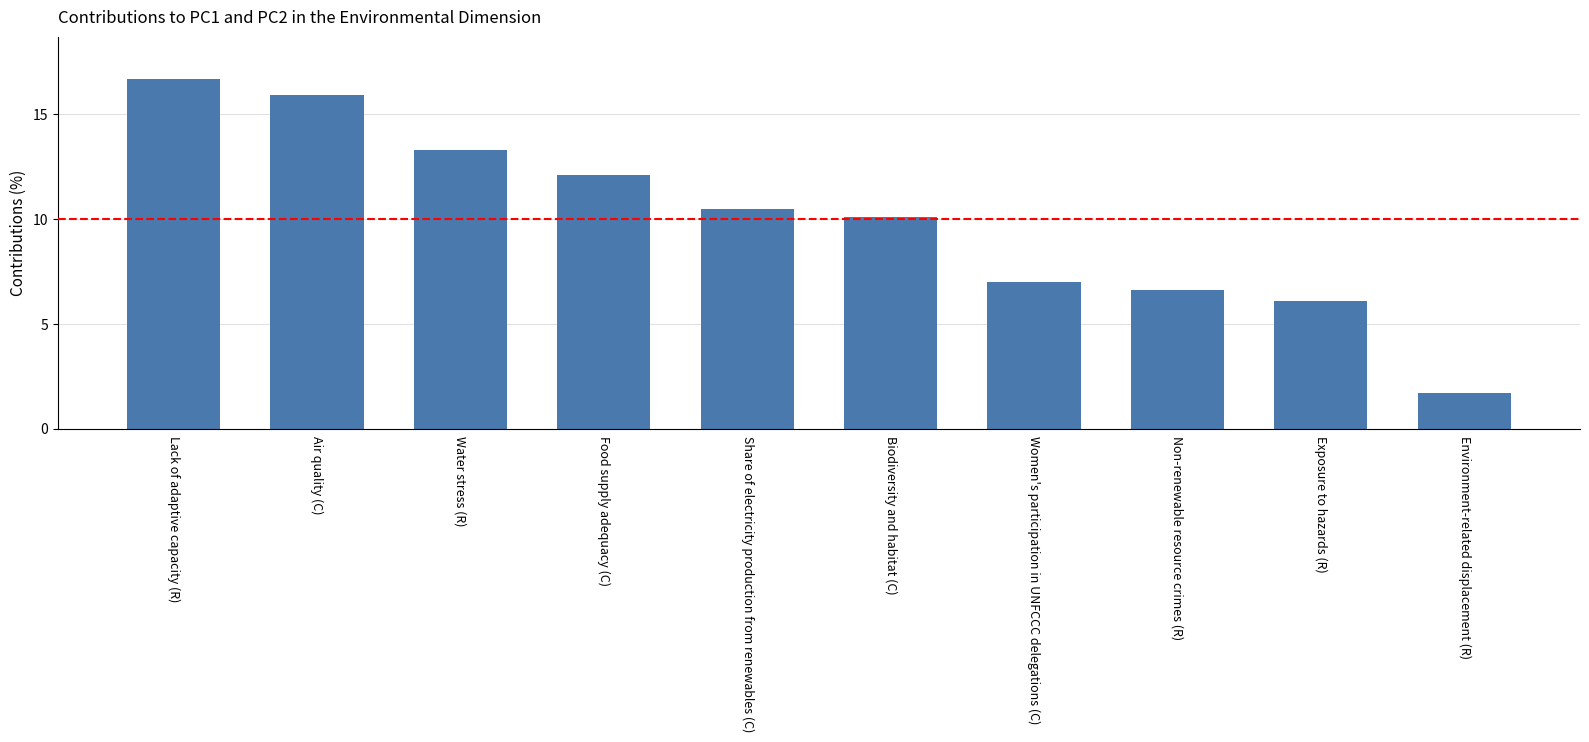

How many series are shown in this chart?

1